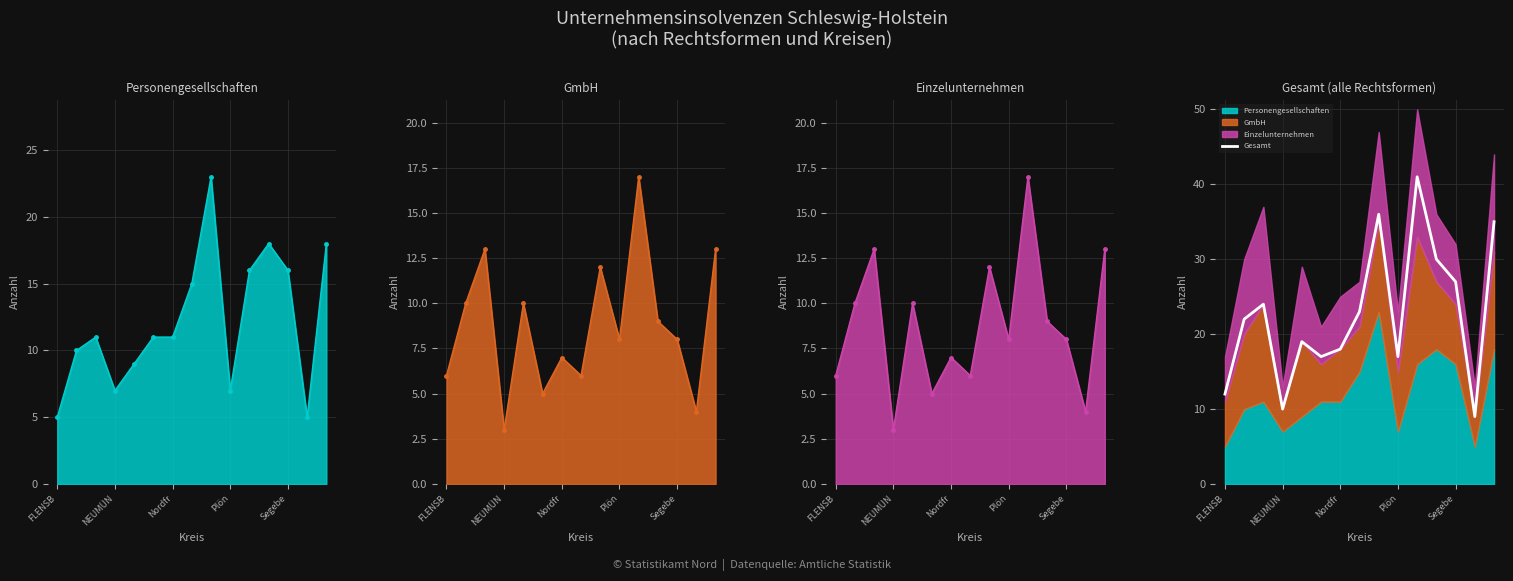

The value of Gesamt at FLENSB is 12. True or false?

True